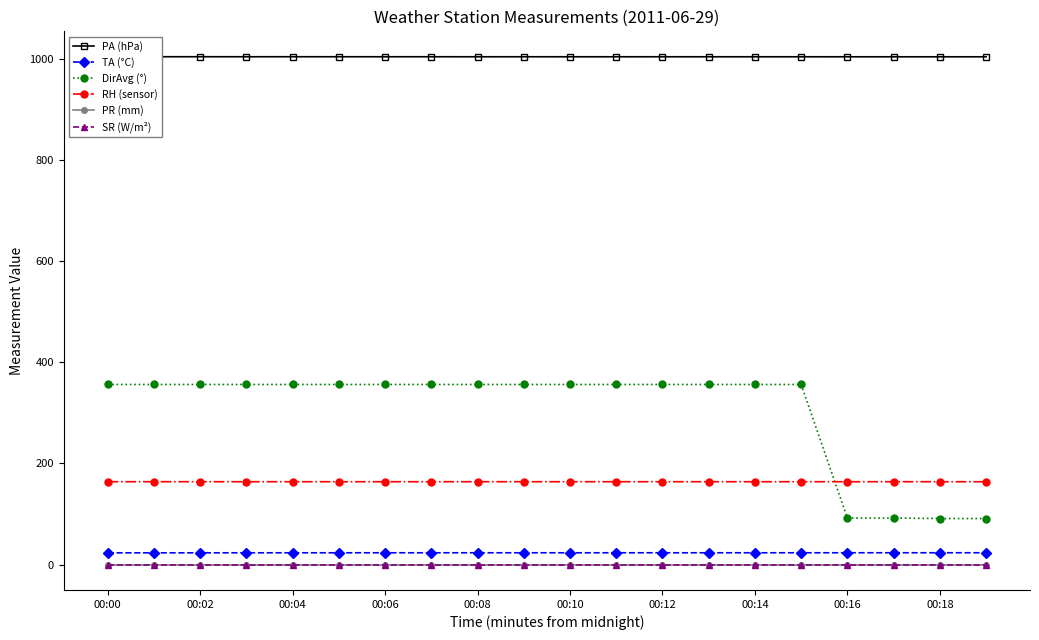

Is this an area chart (filled region under the line)?

No